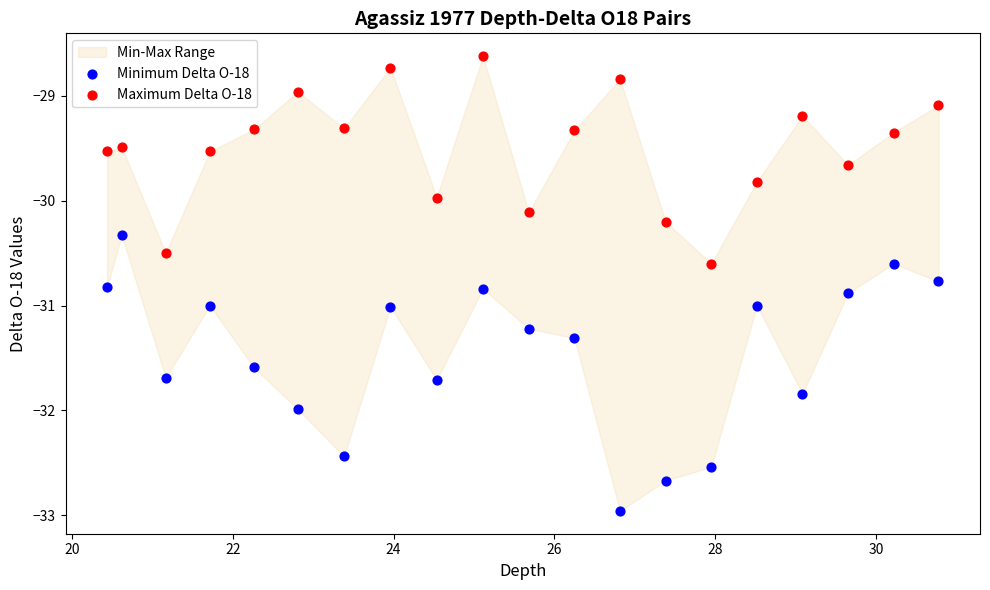

Which series reaches the maximum Y coordinate?

Maximum Delta O-18